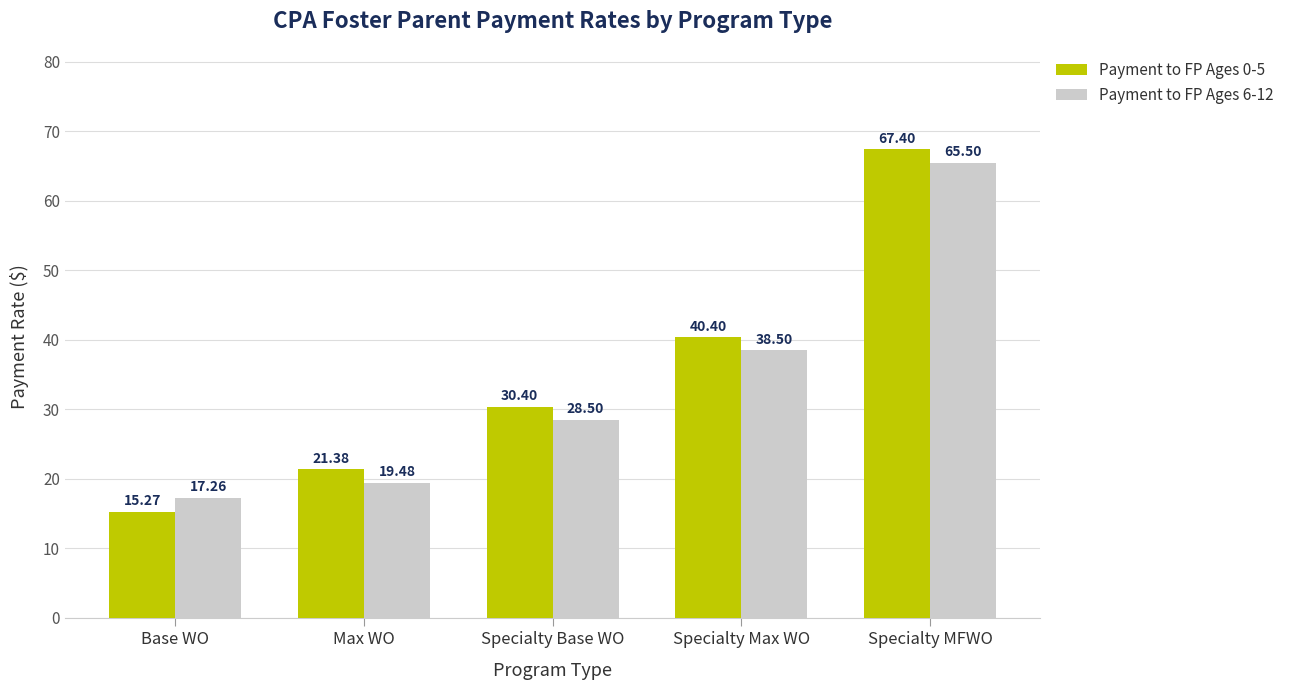

How many series are shown in this chart?

2